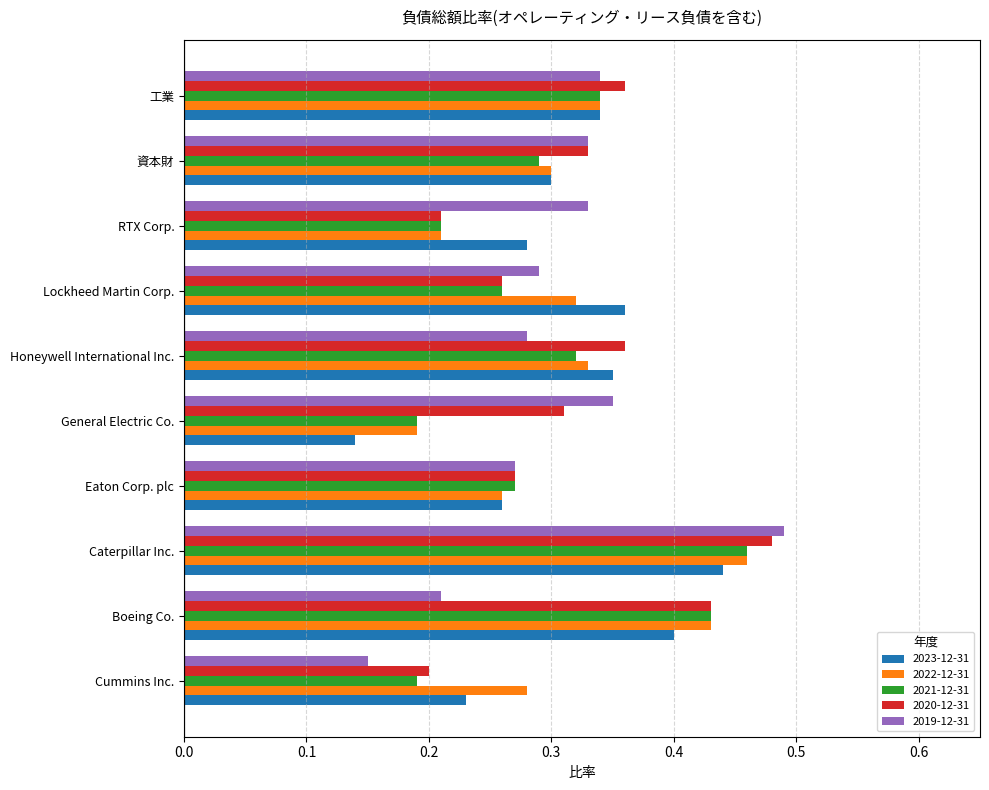

True or false: 2020-12-31 has a value of 0.2 at Cummins Inc..

True